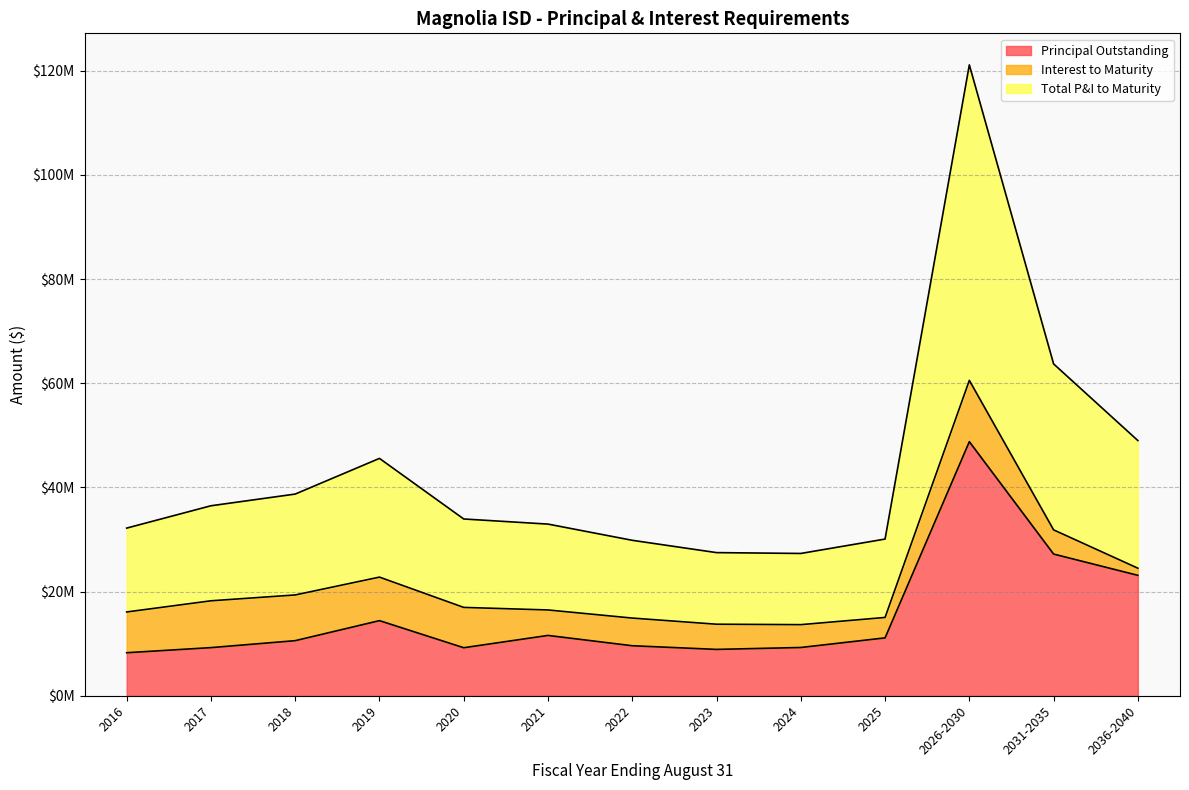

True or false: Principal Outstanding has more than 1 points higher than both neighbors.

True